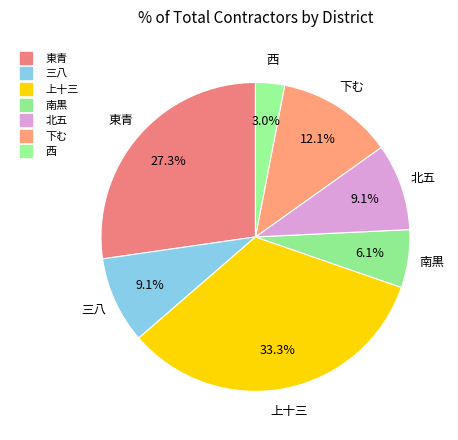

What is the largest slice in the pie chart?

上十三